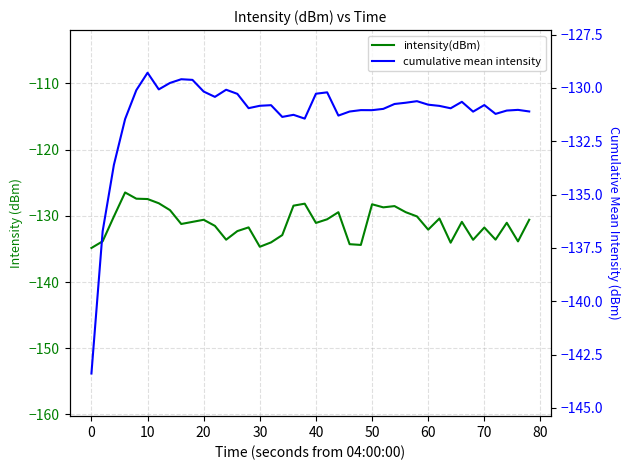

True or false: intensity(dBm) has a value of -51.6 at 22.

False